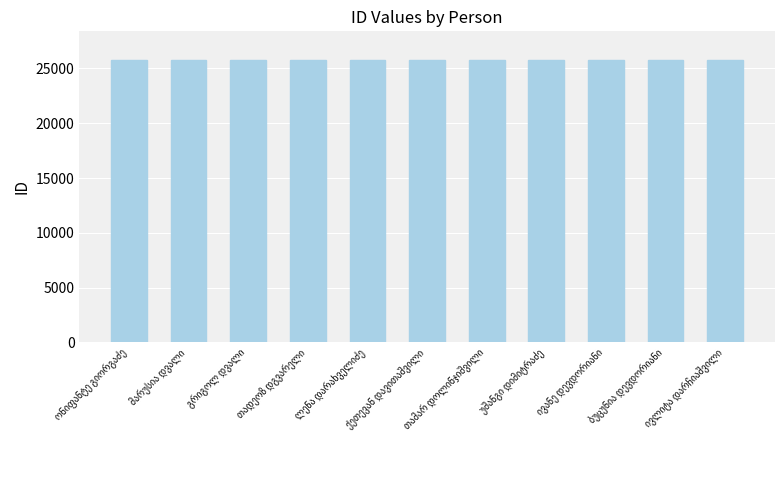

What is the sum of all values?

283756